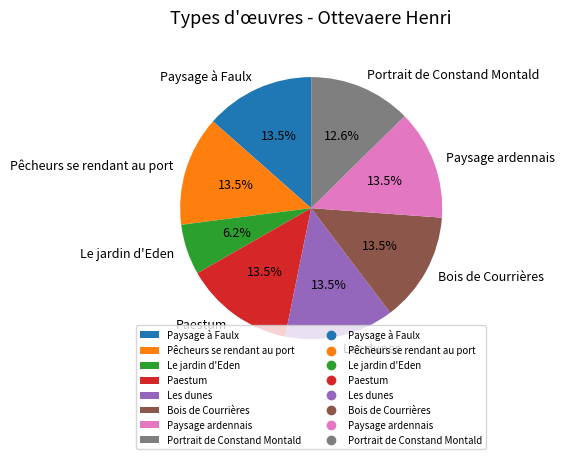

Which has a higher value, Le jardin d'Eden or Paestum?

Paestum